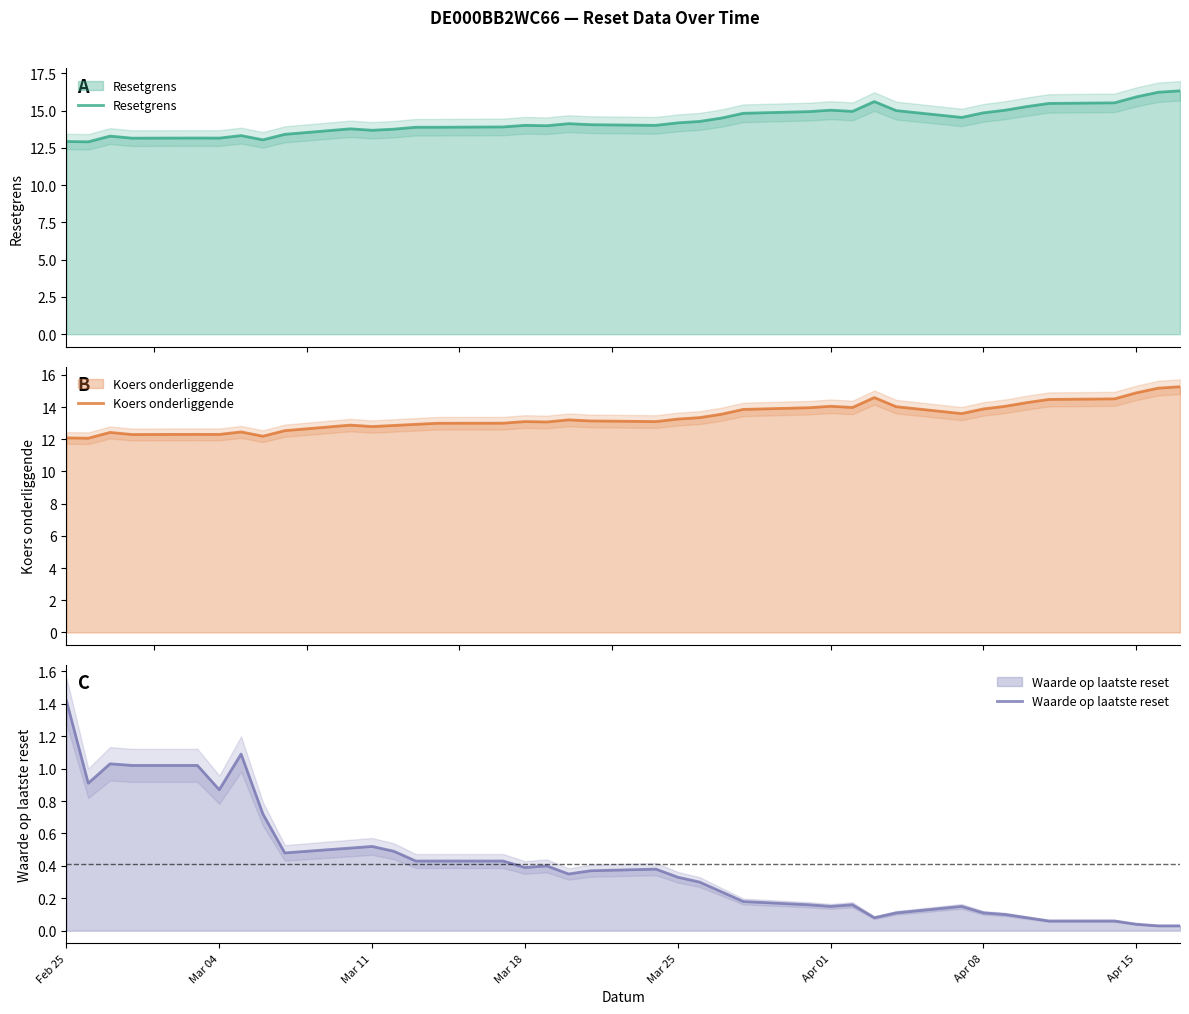

What is the label of the 19th point from the right?

2025-03-21